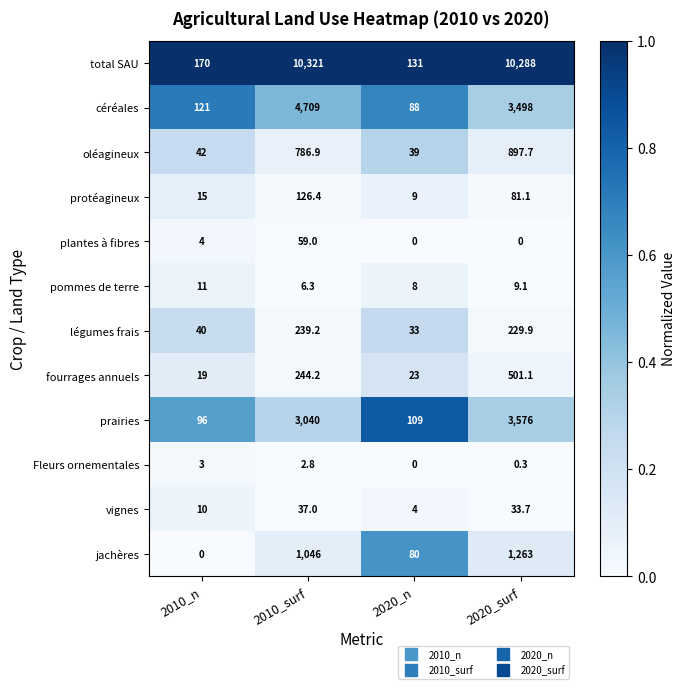

At which category is the sum across all series the highest?

2010_surf